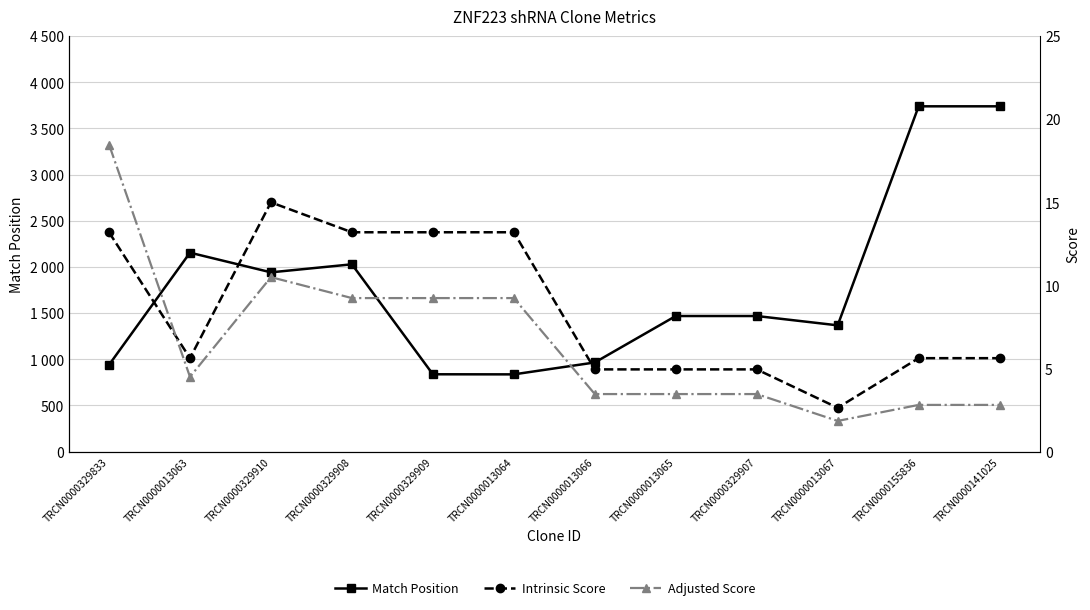

In Intrinsic Score, how many points are lower than both neighbors (excluding endpoints)?

2